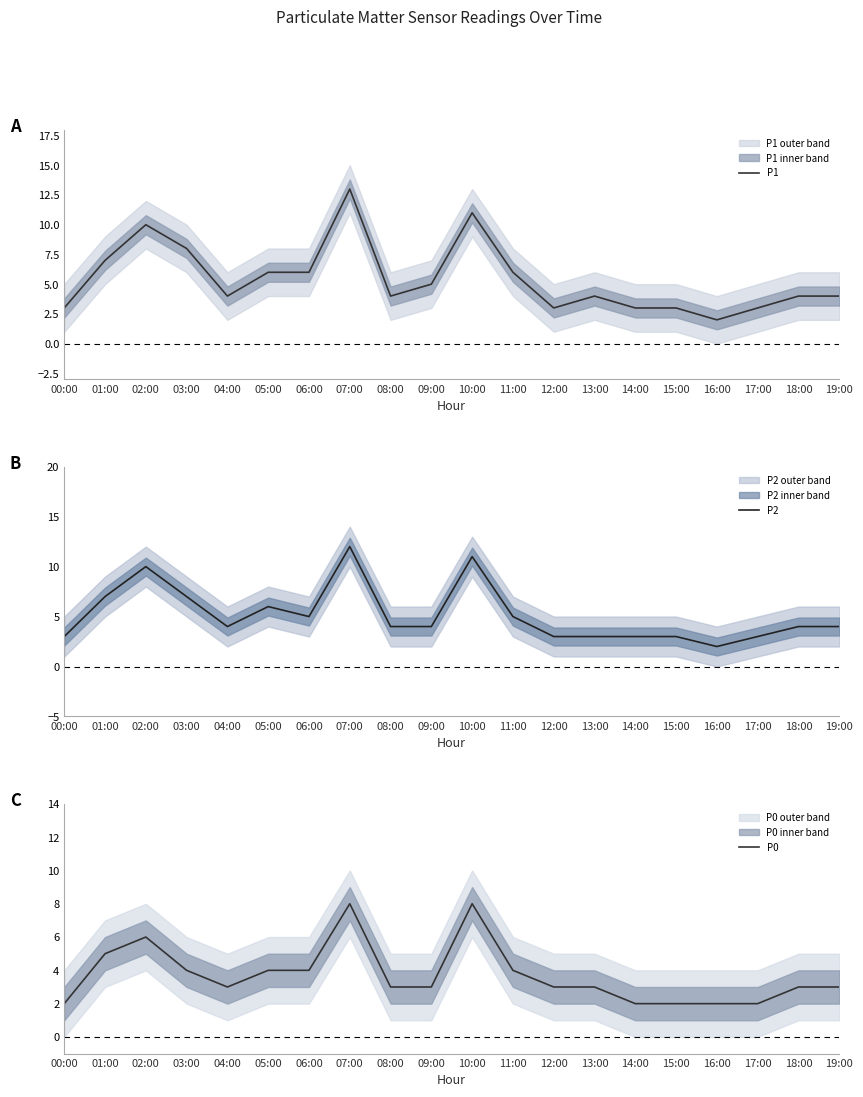

Which category has the highest value across all series?

07:00